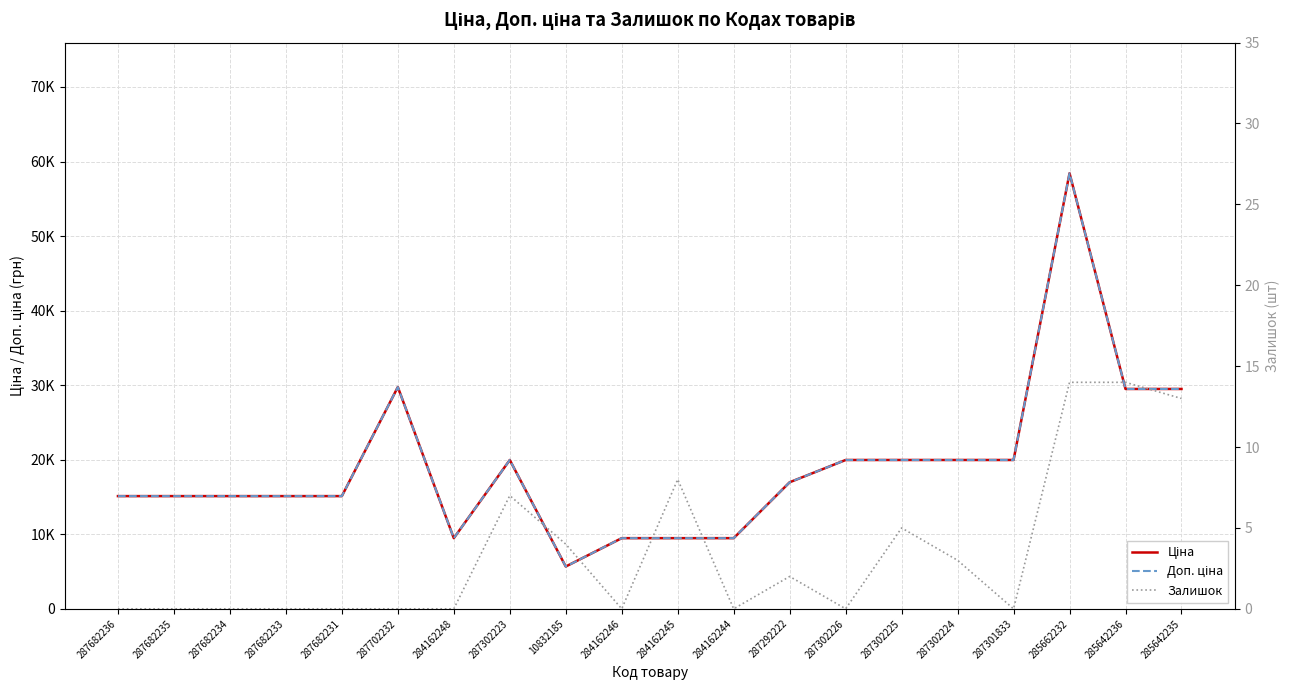

What is the difference between the second highest and minimum values in the Доп. ціна series?

24073.4